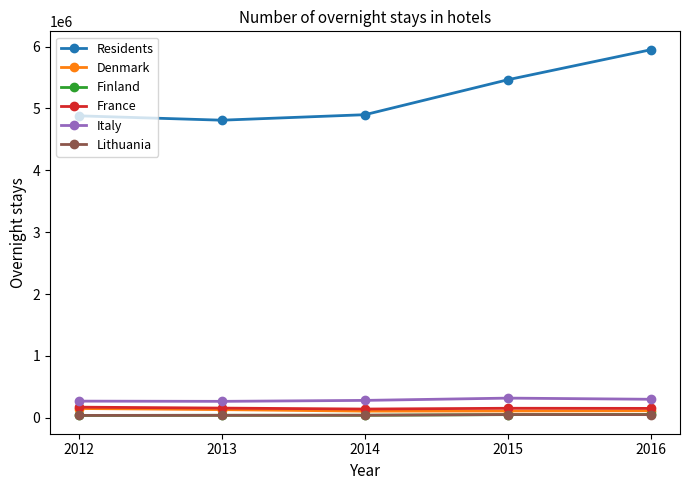

Between 2013 and 2016, which series saw the biggest shift?

Residents